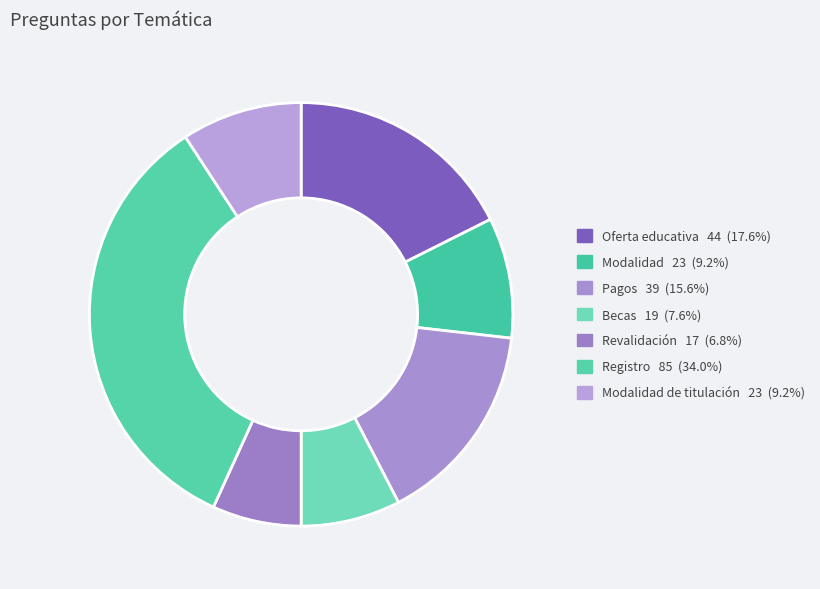

Which slice is the largest?

Registro